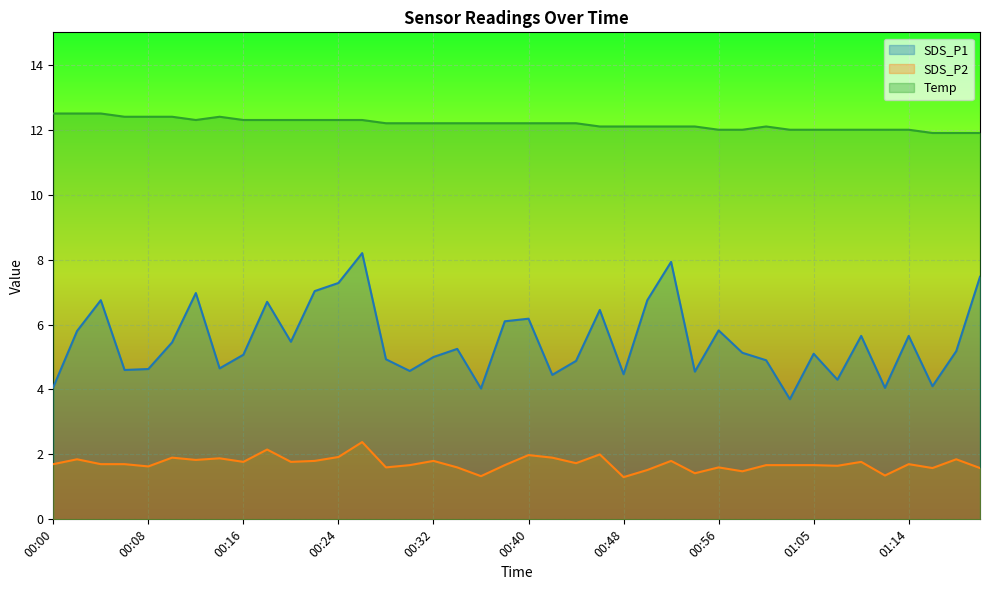

Reading left to right, transcribe all the data shown in this chart.

SDS_P1: 4.1	5.8	6.8	4.6	4.6	5.5	7.0	4.7	5.1	6.7	5.5	7.0	7.3	8.2	4.9	4.6	5.0	5.2	4.0	6.1	6.2	4.5	4.9	6.5	4.5	6.8	7.9	4.5	5.8	5.1	4.9	3.7	5.1	4.3	5.7	4.0	5.7	4.1	5.2	7.5
SDS_P2: 1.7	1.9	1.7	1.7	1.6	1.9	1.8	1.9	1.8	2.1	1.8	1.8	1.9	2.4	1.6	1.7	1.8	1.6	1.3	1.7	2.0	1.9	1.7	2.0	1.3	1.5	1.8	1.4	1.6	1.5	1.7	1.7	1.7	1.6	1.8	1.4	1.7	1.6	1.9	1.6
Temp: 12.5	12.5	12.5	12.4	12.4	12.4	12.3	12.4	12.3	12.3	12.3	12.3	12.3	12.3	12.2	12.2	12.2	12.2	12.2	12.2	12.2	12.2	12.2	12.1	12.1	12.1	12.1	12.1	12.0	12.0	12.1	12.0	12.0	12.0	12.0	12.0	12.0	11.9	11.9	11.9